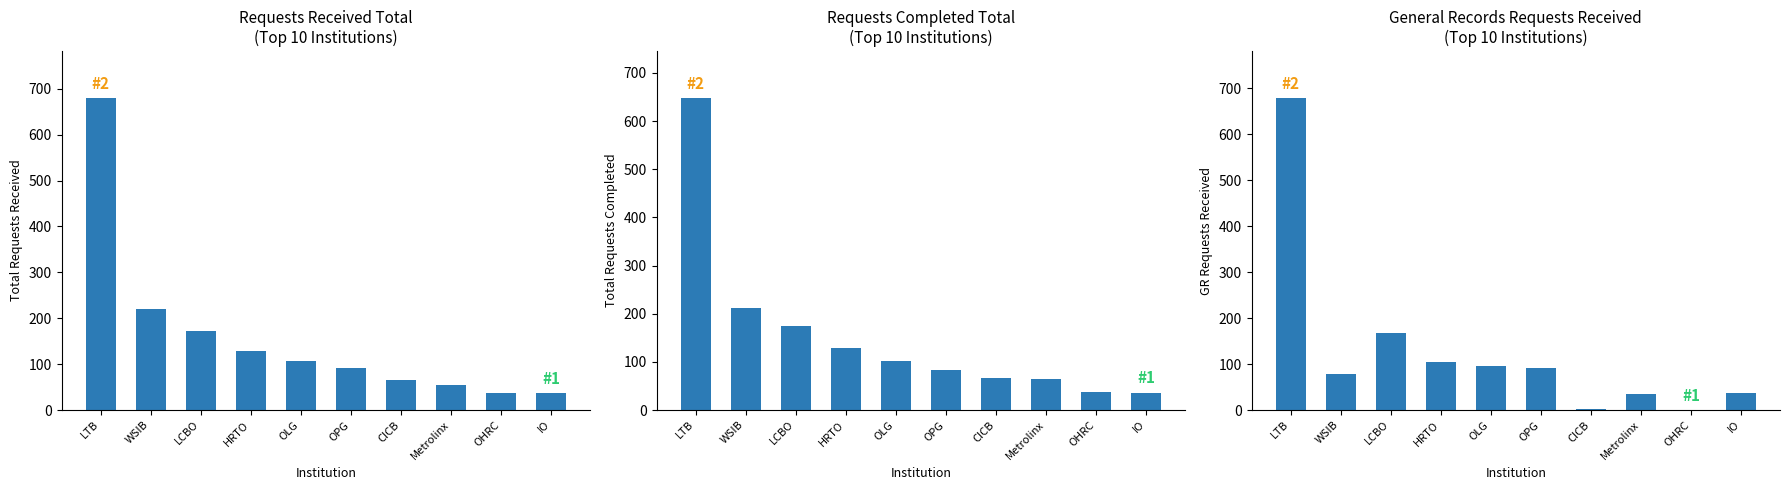

What is the sum of the Requests Completed Total values at CICB and Metrolinx?

132